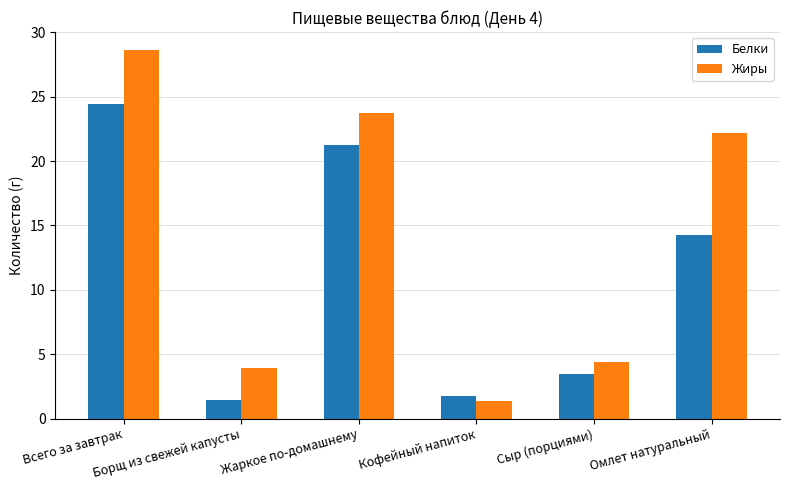

True or false: Жиры has a value of 15.0 at Жаркое по-домашнему.

False